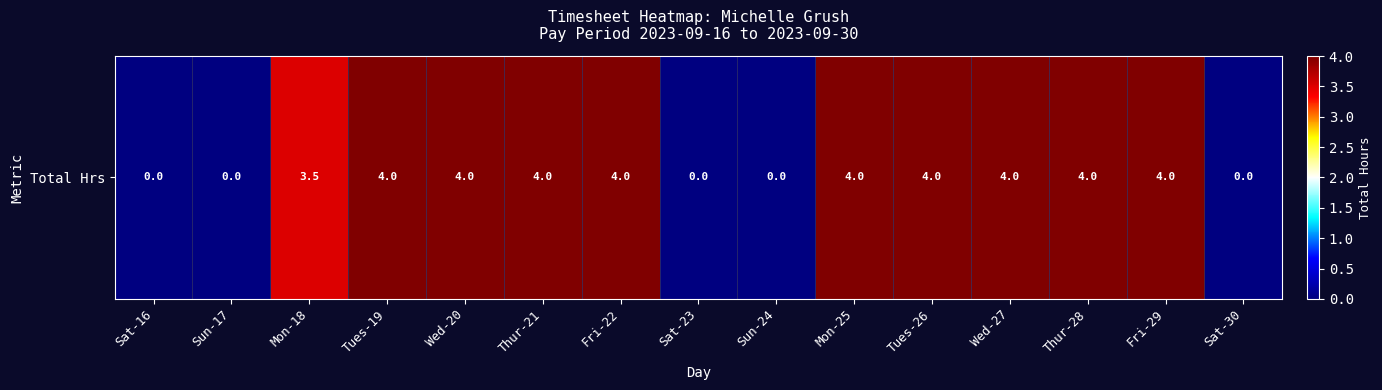

Reading left to right, extract all data points from this chart.

0.0	0.0	3.5	4.0	4.0	4.0	4.0	0.0	0.0	4.0	4.0	4.0	4.0	4.0	0.0